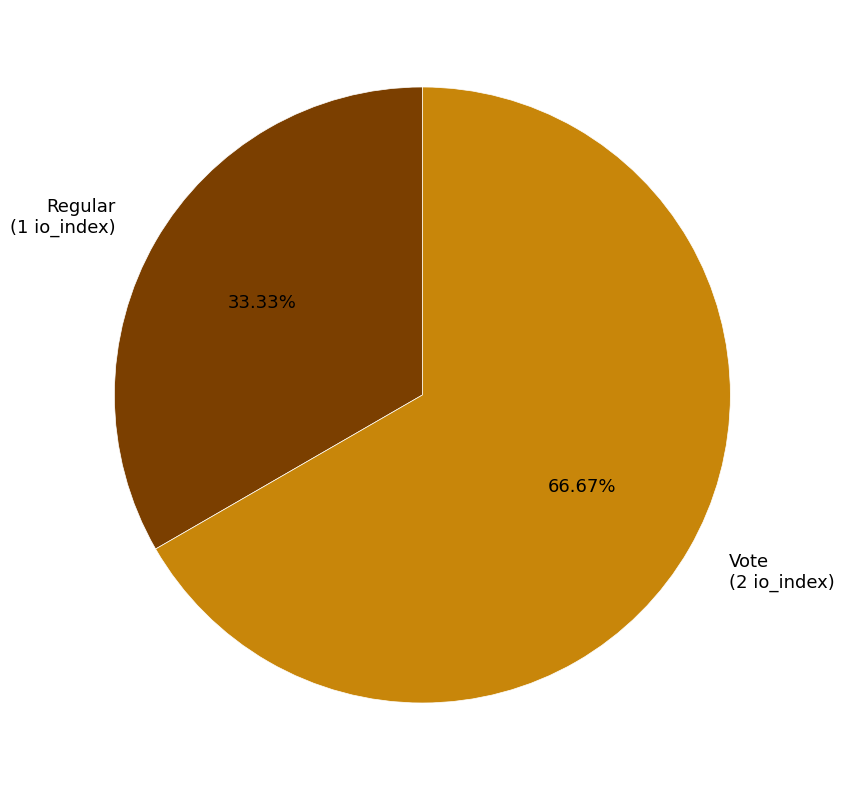

Rank the categories by value from highest to lowest.

Vote (2 io_index), Regular (1 io_index)